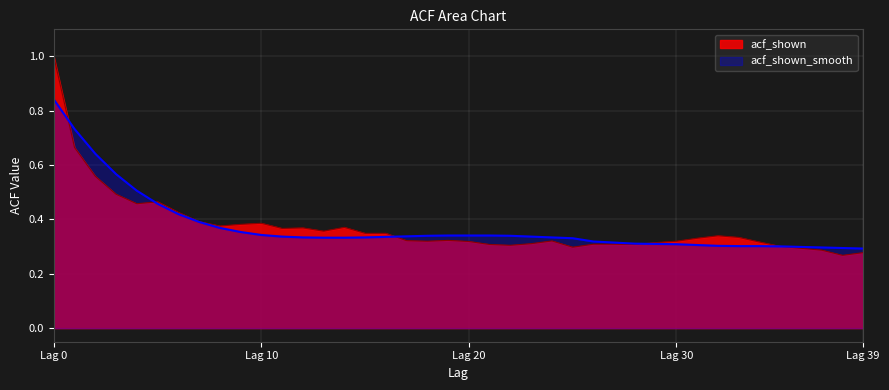

What is the average value of the acf_shown series?

0.4